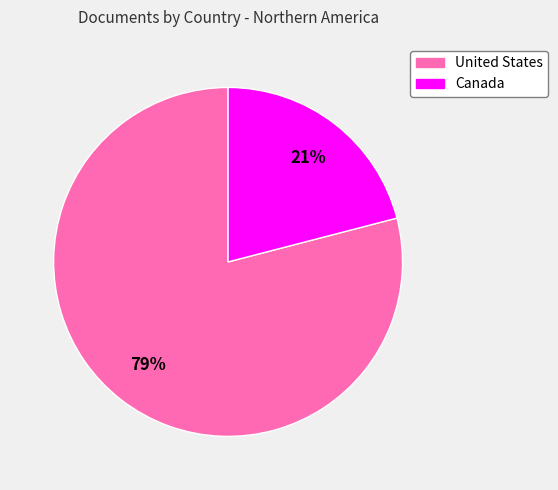

Combined, do United States and Canada account for over 50%?

Yes